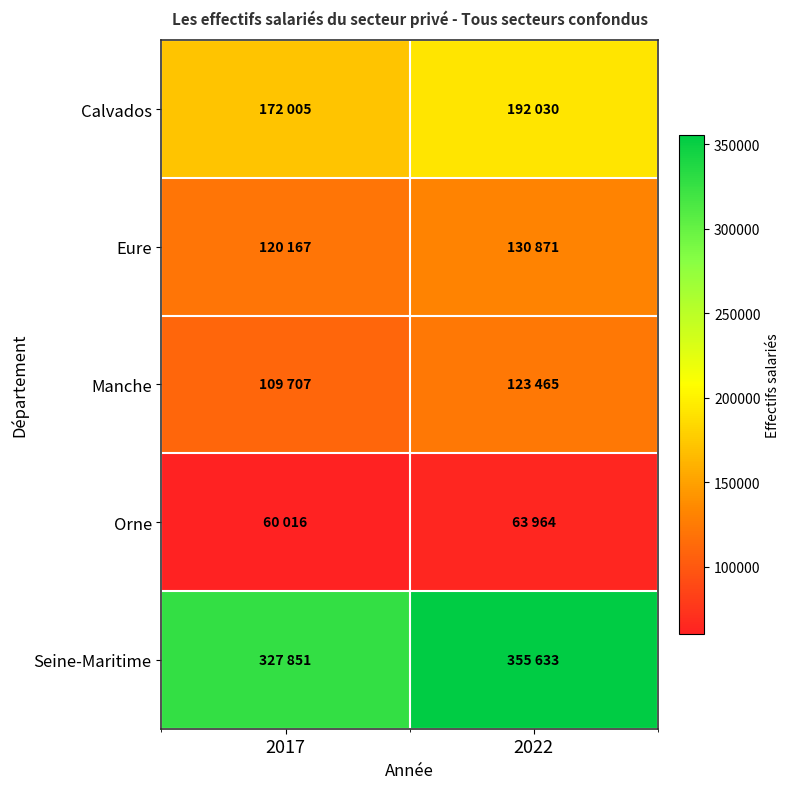

Which series has the largest total across all categories?

Seine-Maritime